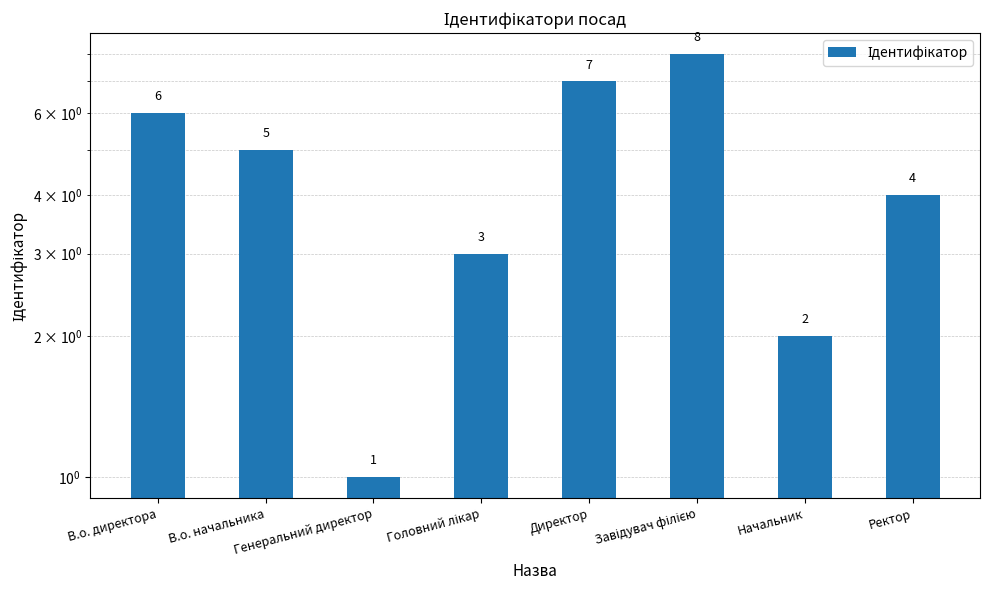

At which category does the chart reach its minimum across all series?

Генеральний директор